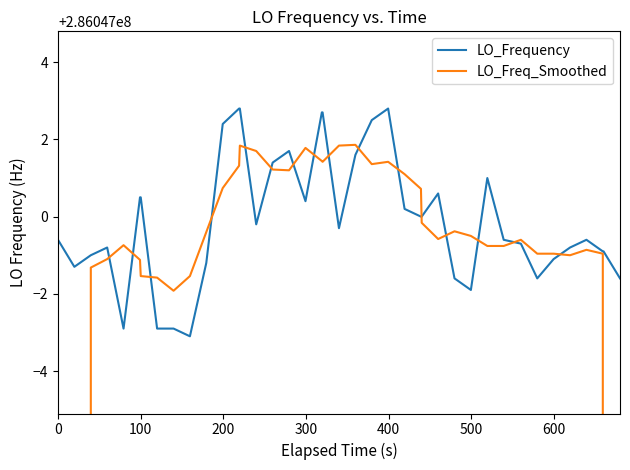

Which series has the largest range (max minus min)?

LO_Freq_Smoothed